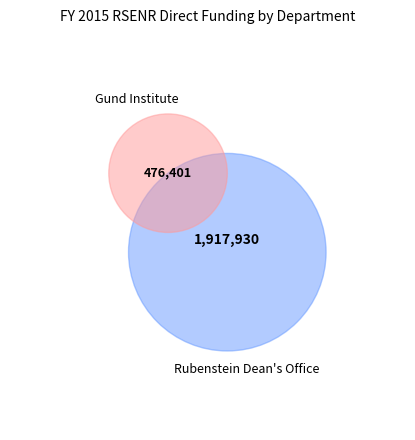

The Rubenstein School Dean's Office slice represents 1% of the pie. True or false?

False